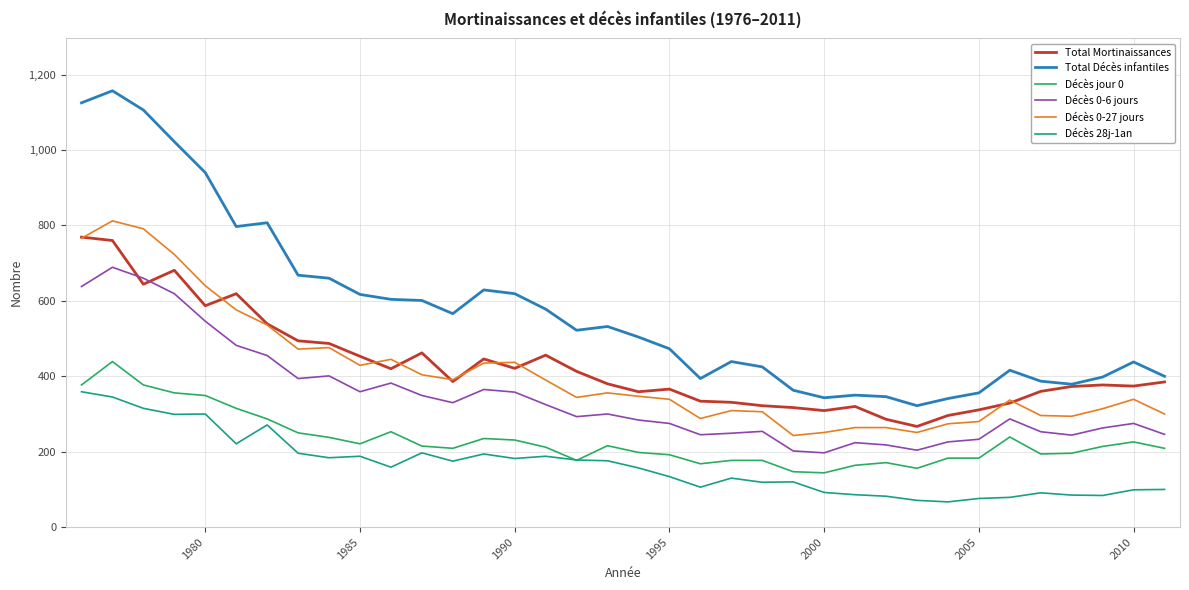

How many lines are shown in the chart?

6